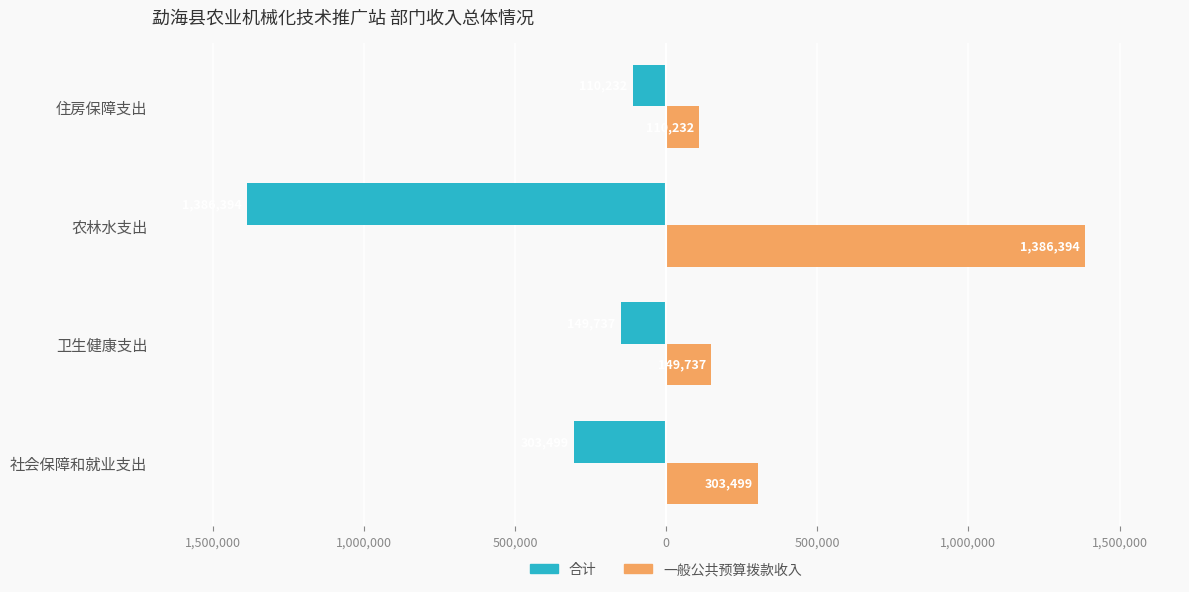

What are all the series names shown in the legend?

合计, 一般公共预算拨款收入